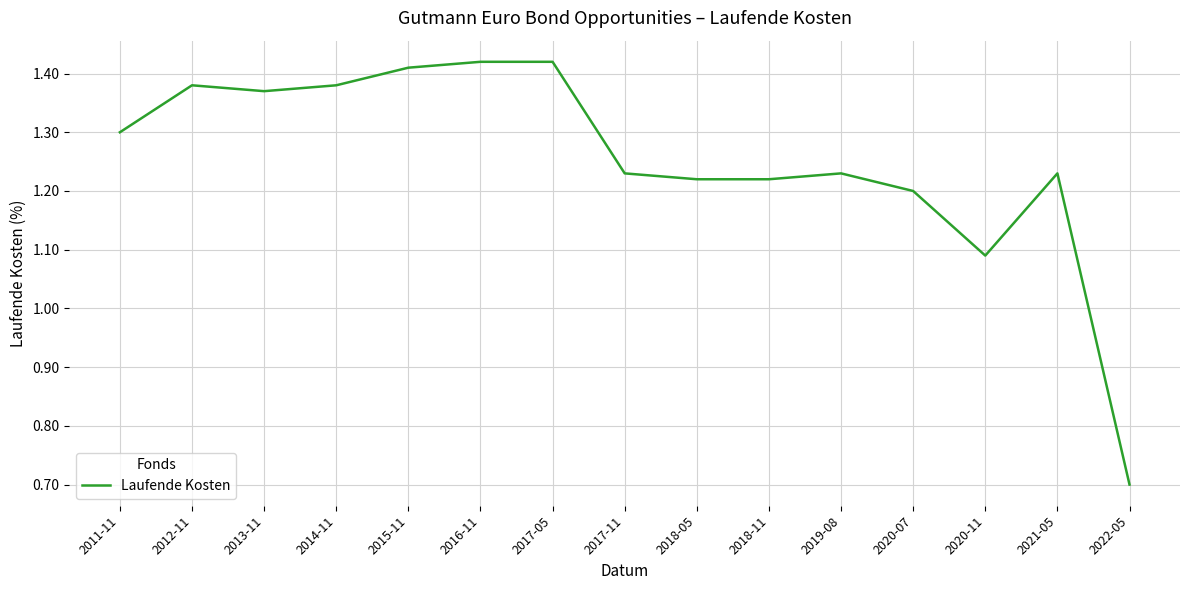

How many distinct data groups are displayed?

1